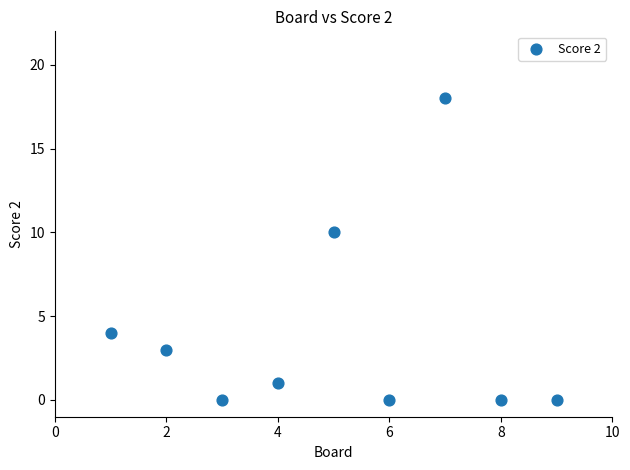

What Y value in the scatter plot is closest to 9?

10